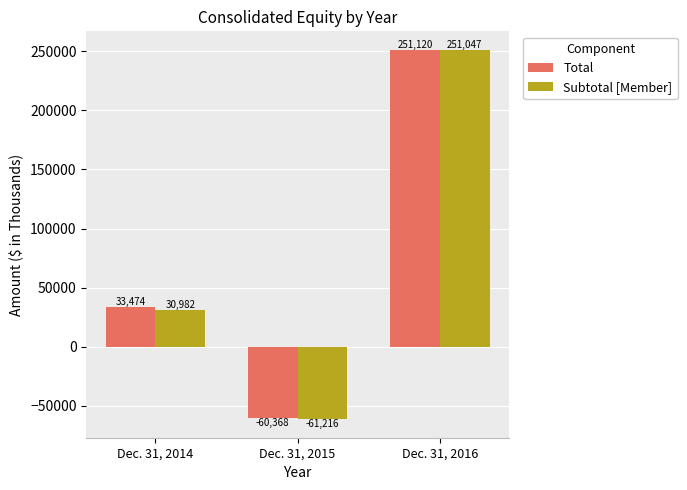

True or false: Total has a value of 33474 at Dec. 31, 2014.

True